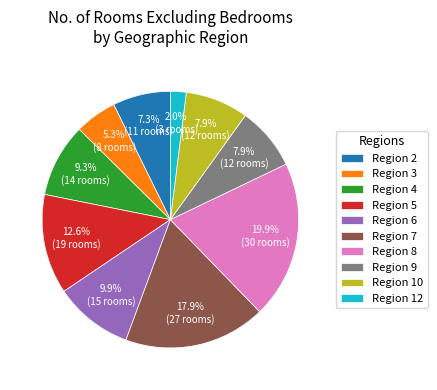

Combined, do Region 2 and Region 12 account for over 50%?

No